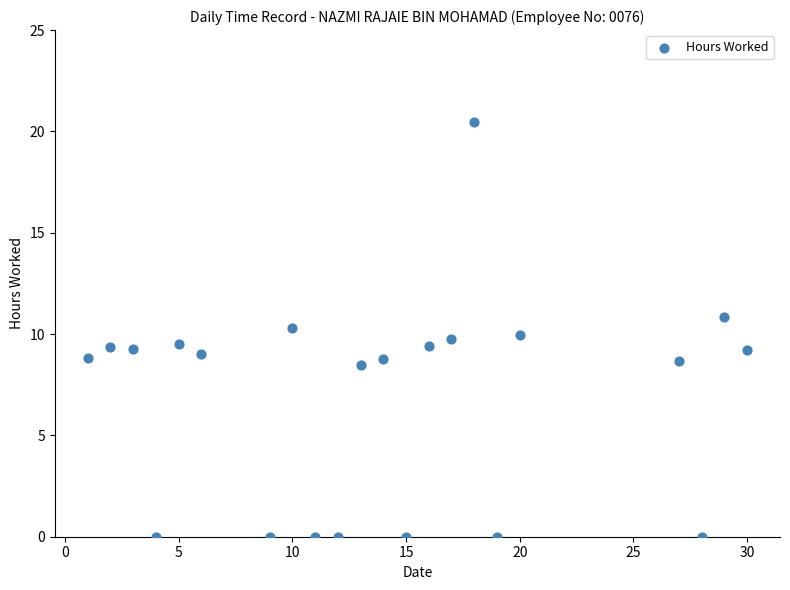

What is the range of Y values (max minus min)?

20.5